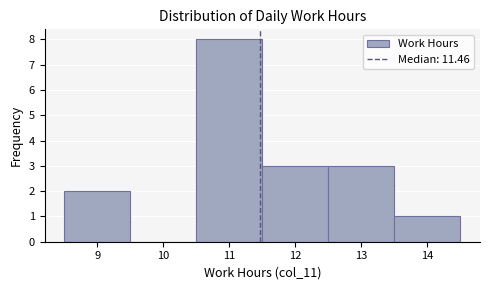

Reading left to right, transcribe this chart: for each bar, give the range it covers on the x-axis and its height. The values are not printed on the chart, so give them approximately, as read against the axis.

8.5 to 9.5: 2
9.5 to 10.5: 0
10.5 to 11.5: 8
11.5 to 12.5: 3
12.5 to 13.5: 3
13.5 to 14.5: 1